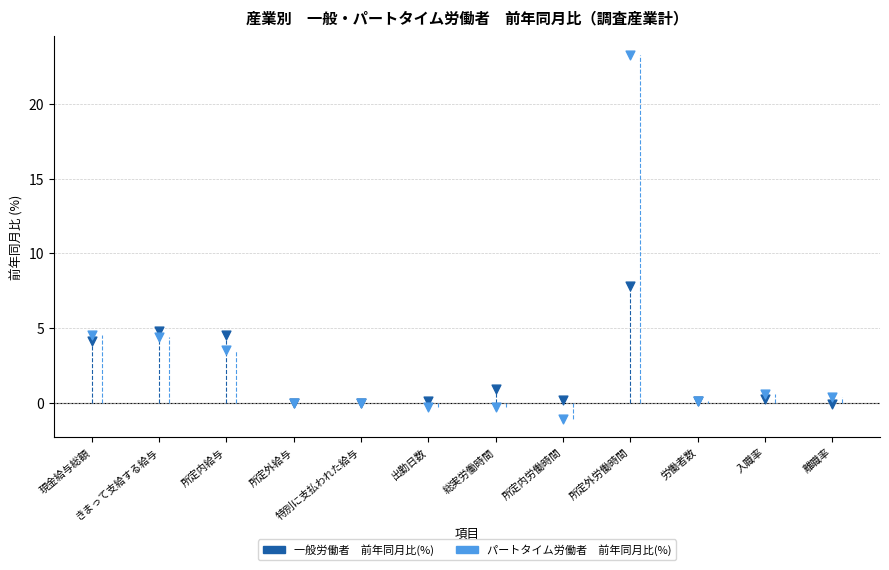

Across all series, what Y value is closest to 11?

7.8